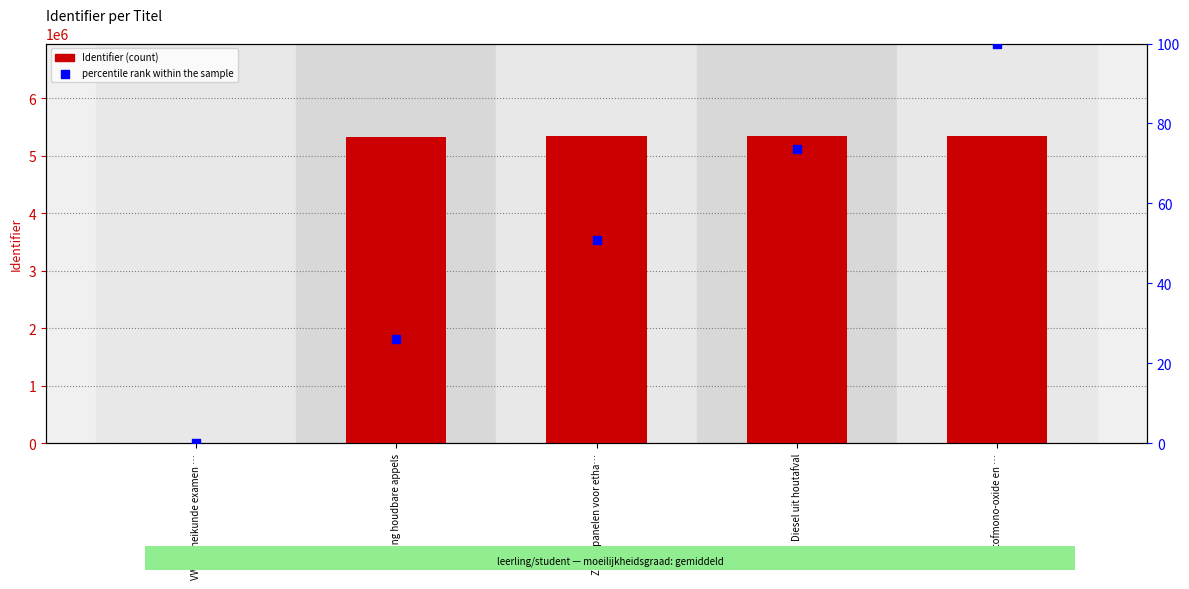

At how many categories does at least one series exceed 3477192?

4